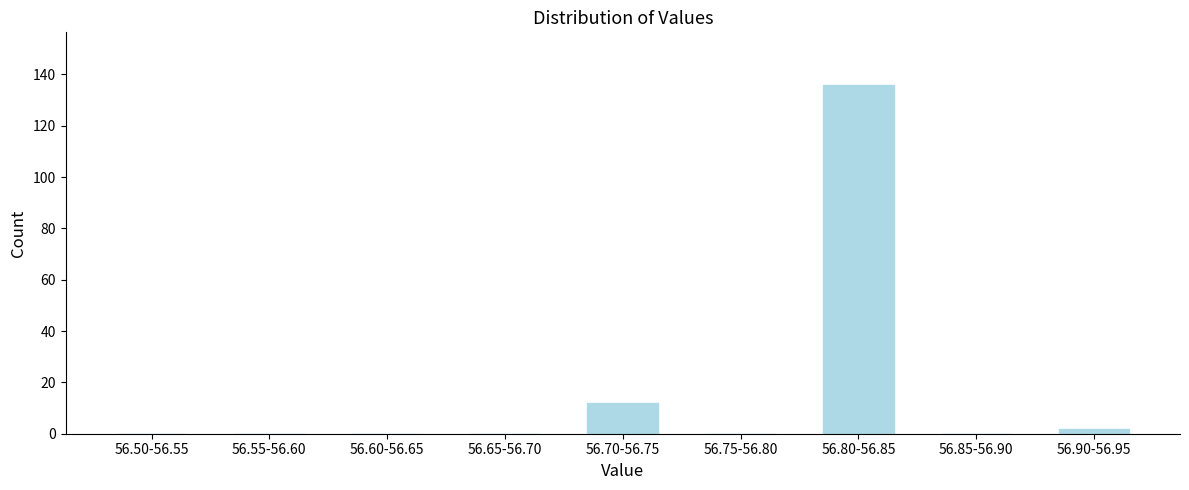

Reading left to right, extract all data points from this chart.

56.50-56.55=0	56.55-56.60=0	56.60-56.65=0	56.65-56.70=0	56.70-56.75=12	56.75-56.80=0	56.80-56.85=136	56.85-56.90=0	56.90-56.95=2